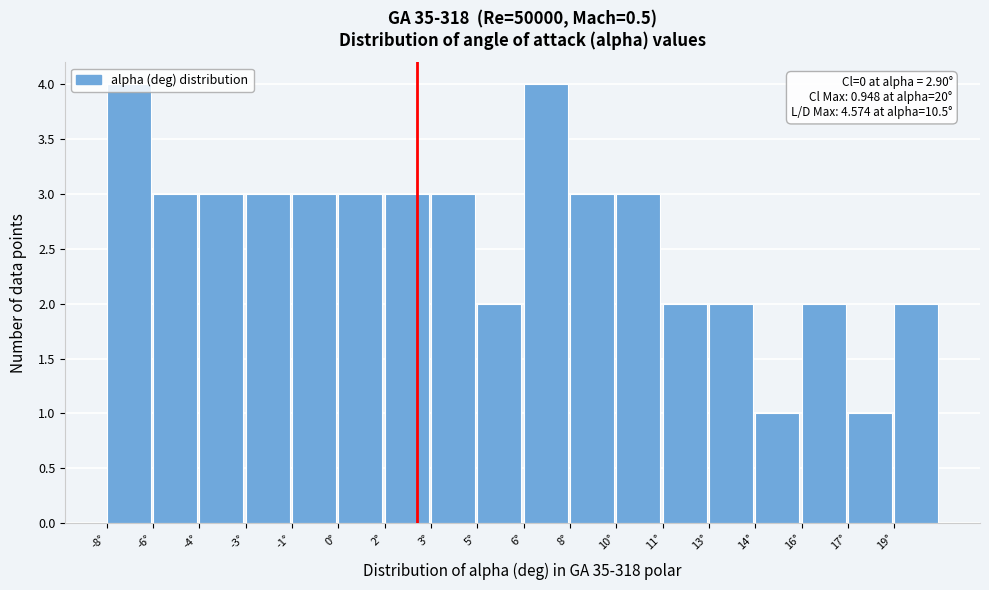

What is the sum of all values?

47